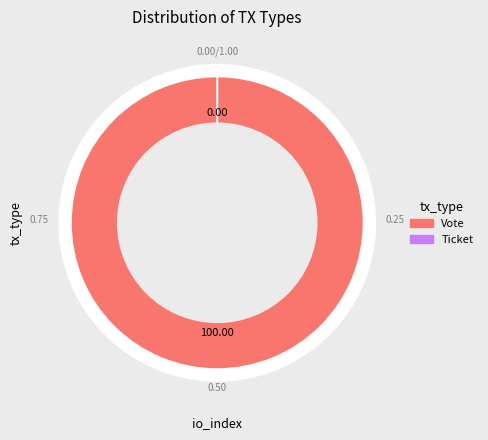

To the nearest percent, what is the combined percentage of Vote and Ticket?

100%